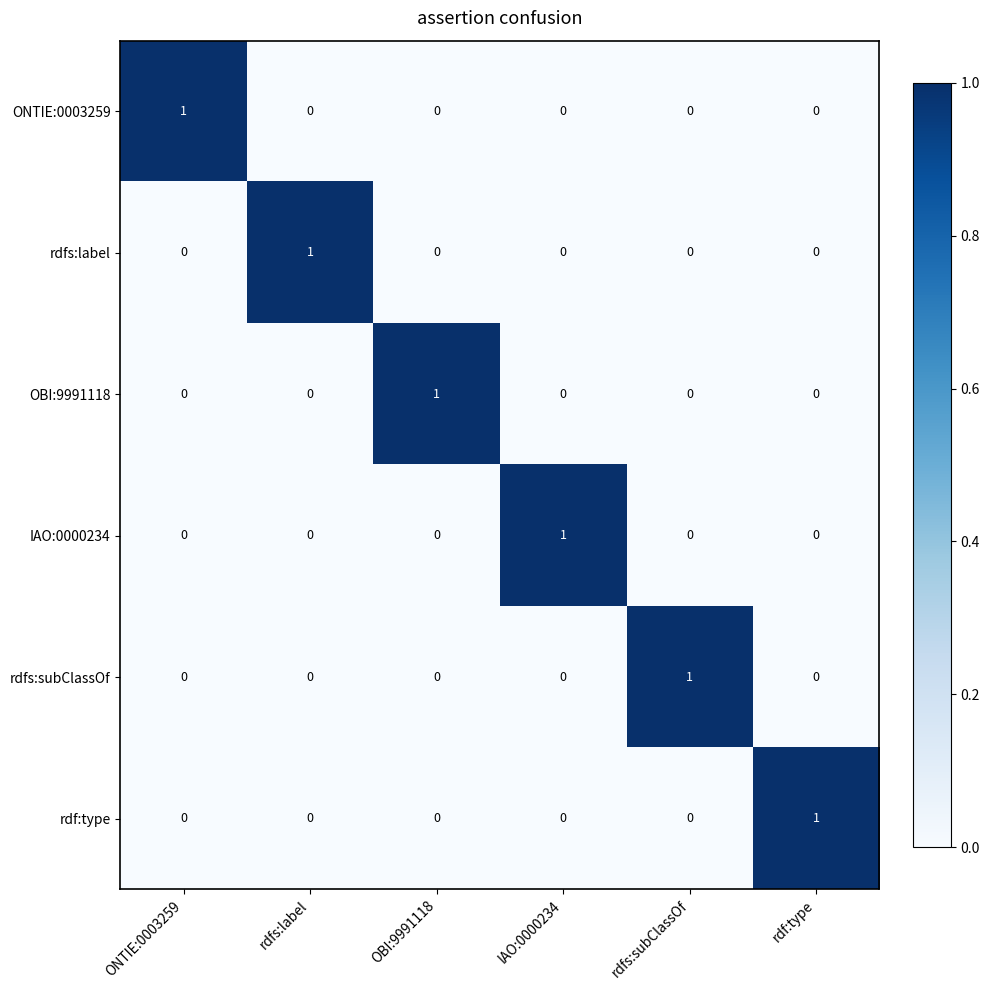

How many rdfs:subClassOf values are between 0 and 1?

6